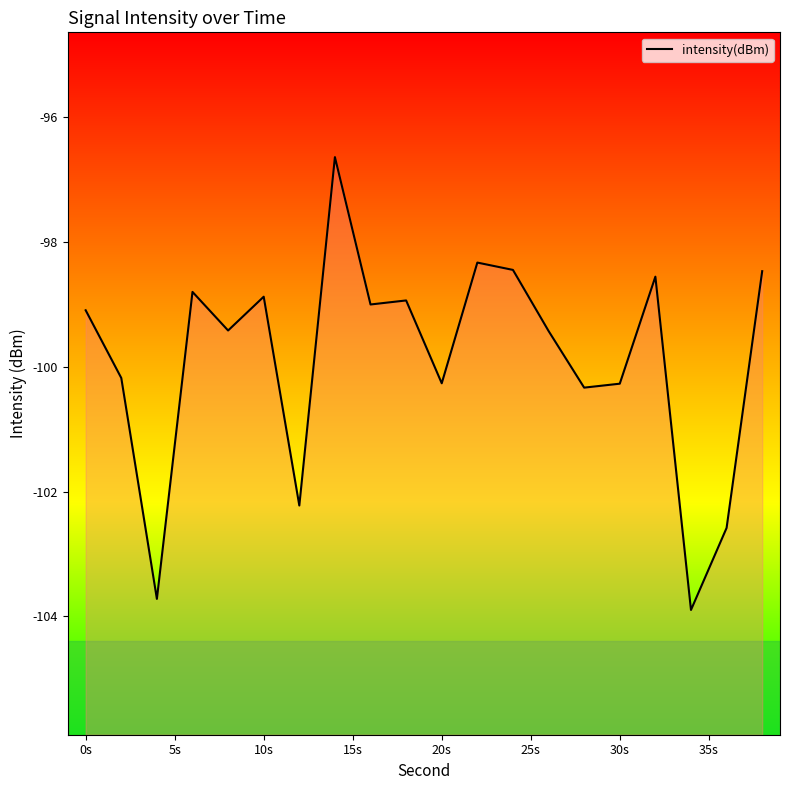

What is the maximum value shown in the chart?

-96.6